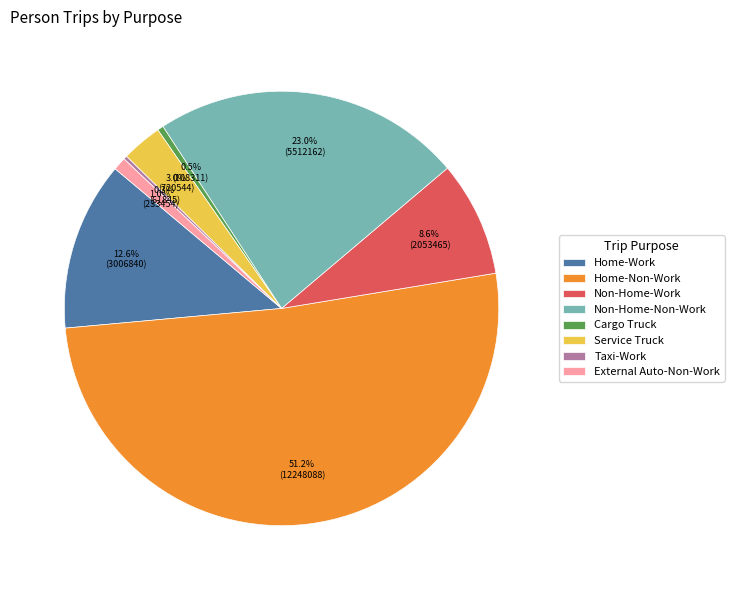

To the nearest percent, what portion does External Auto-Non-Work represent?

1%